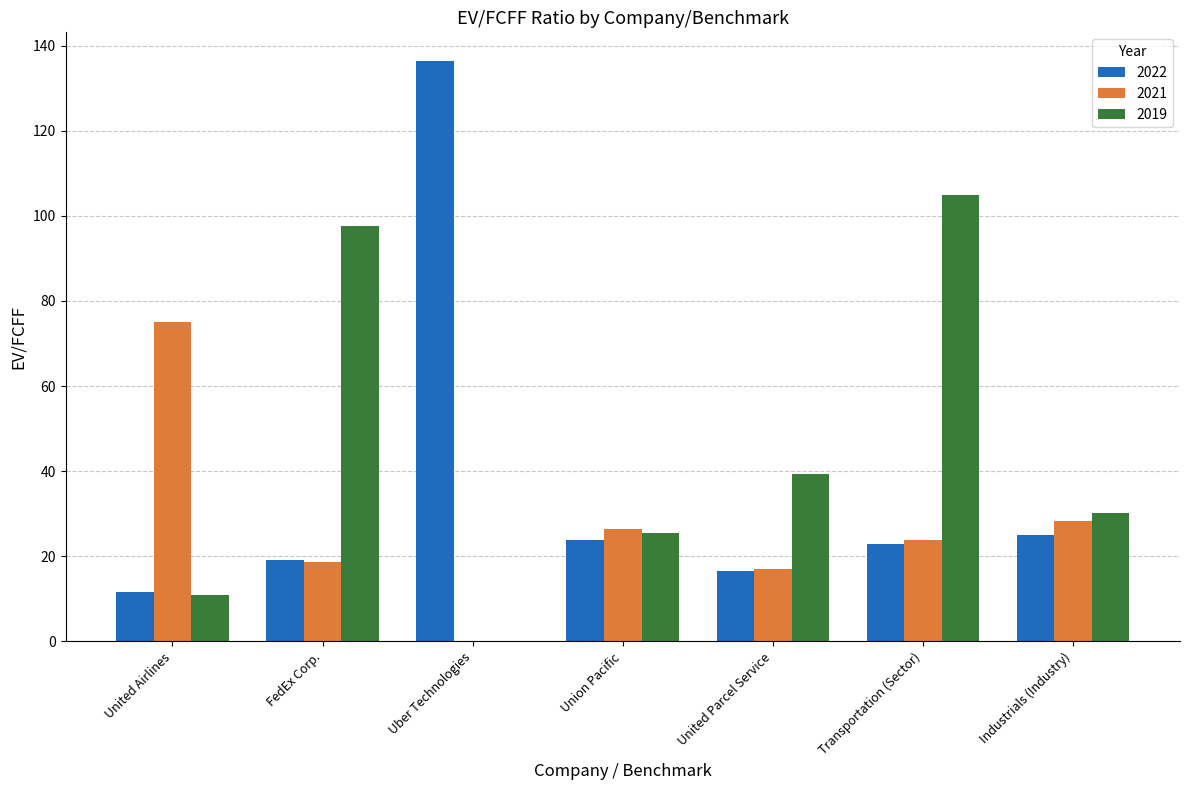

Between United Airlines and Union Pacific, which series saw the biggest shift?

2021